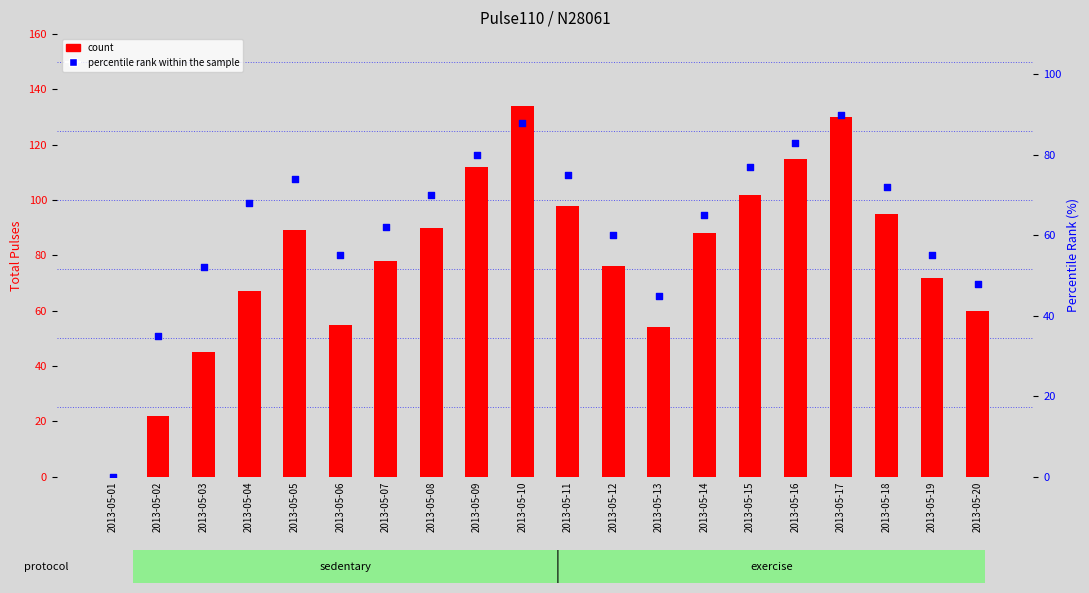

Is the value of count at 2013-05-16 greater than the value of percentile rank within the sample at 2013-05-07?

Yes